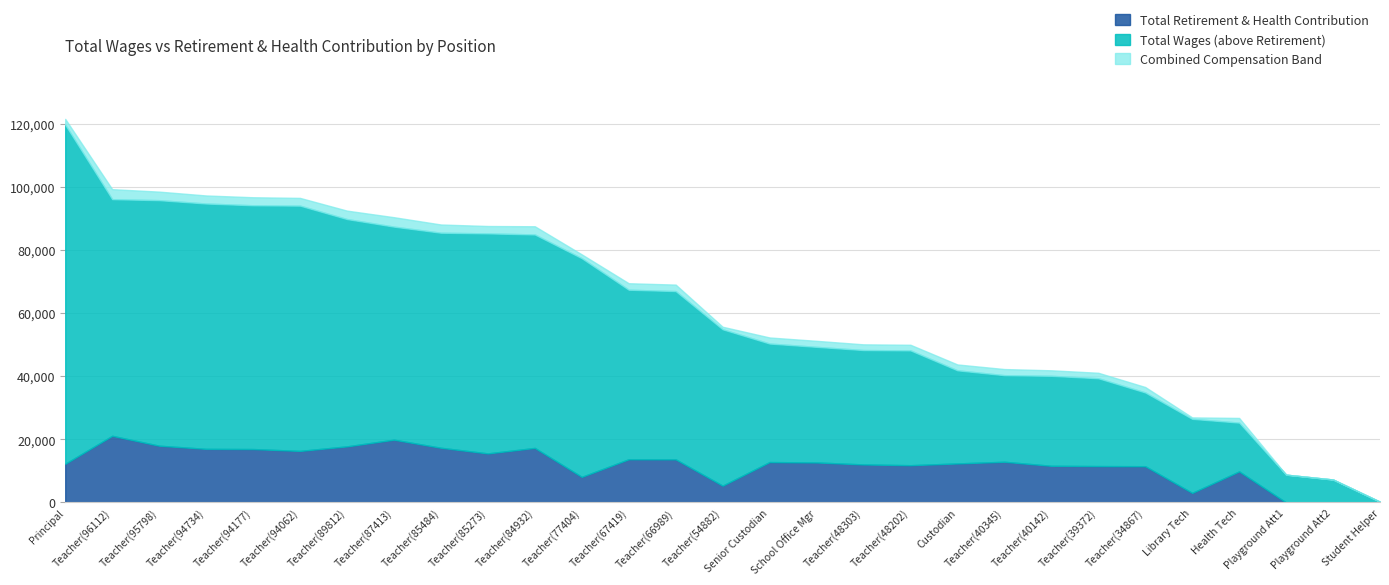

What value does the total_wages series have at 25, to the nearest 10?

25320